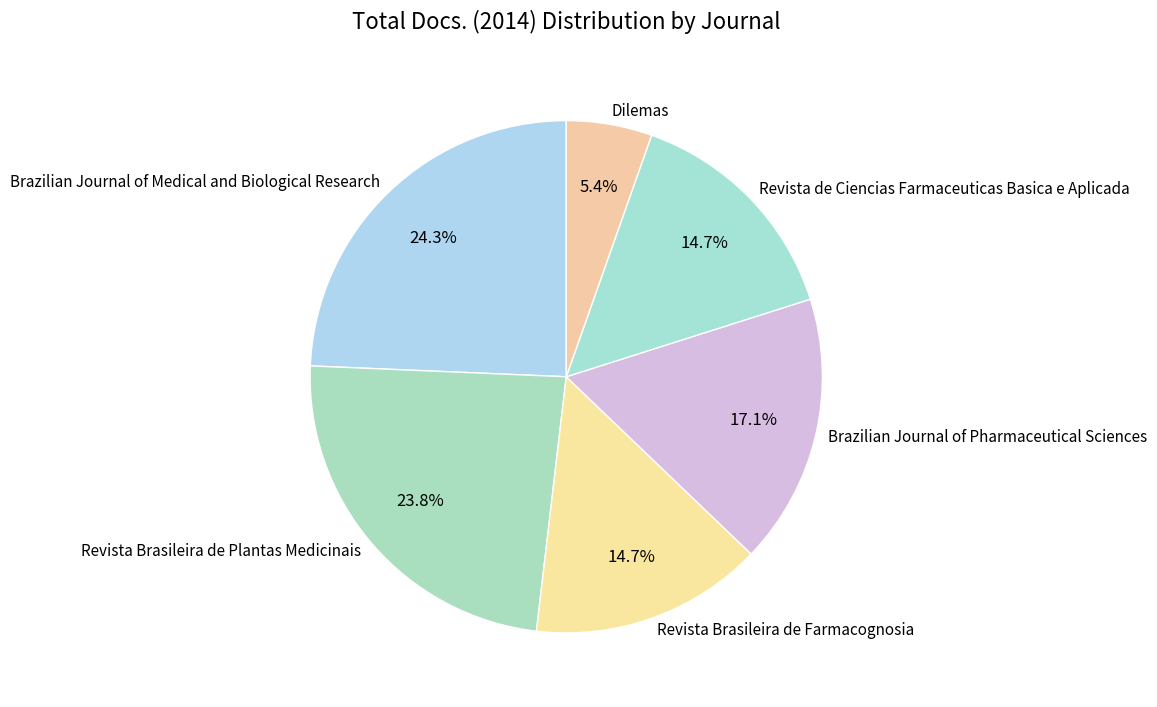

The Revista Brasileira de Plantas Medicinais slice represents 24% of the pie. True or false?

True